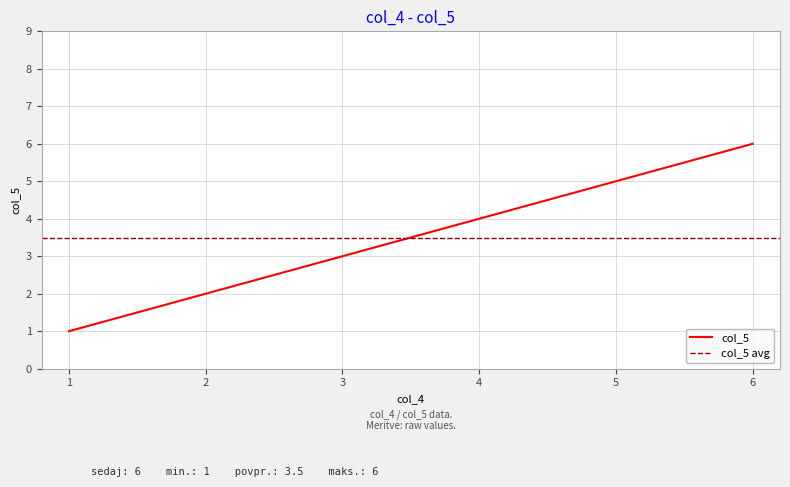

The value of col_5 at 4 is 4. True or false?

True